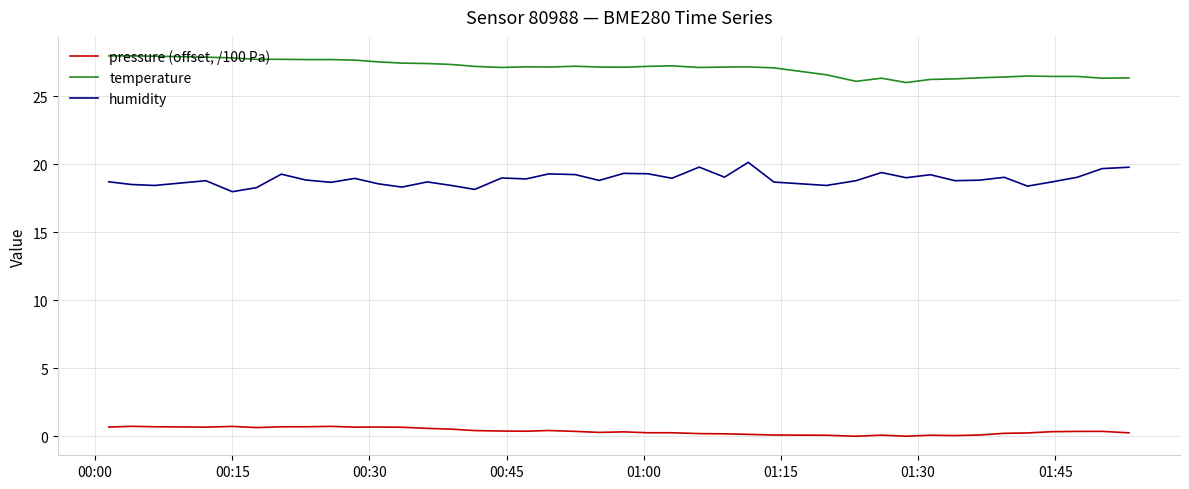

What is the lowest value of the humidity series?

18.0